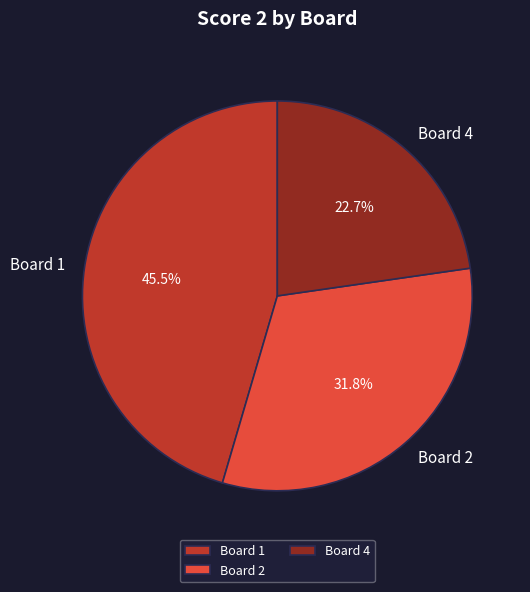

Approximately how many times larger is the value at Board 1 compared to Board 4?

2.0